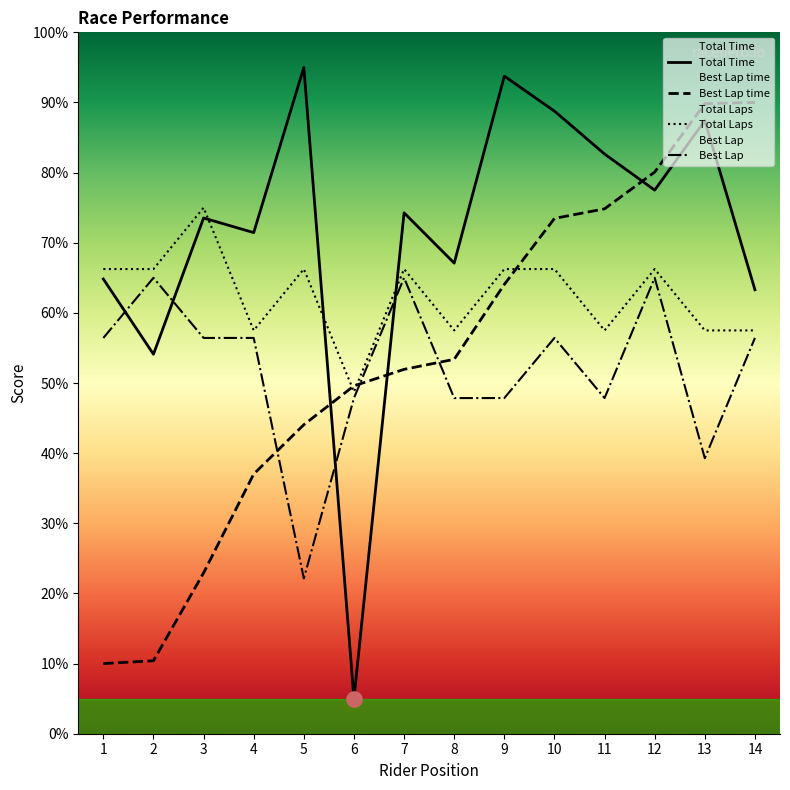

Which series contains the highest Y value?

Total Time